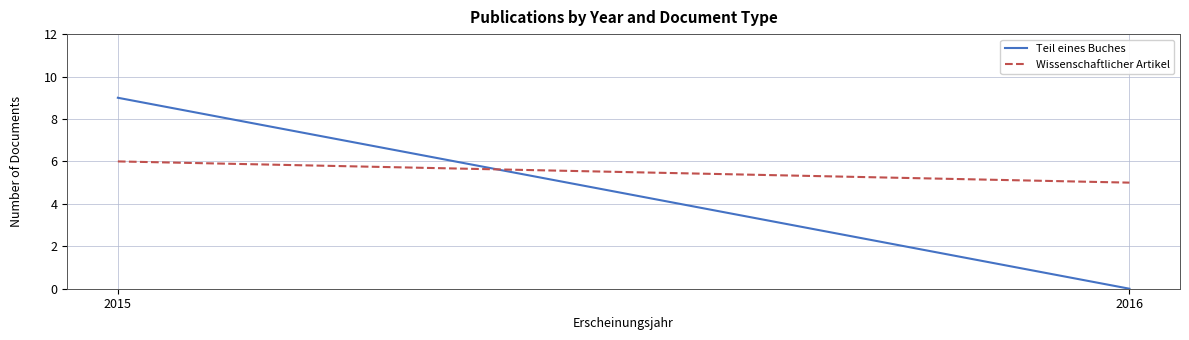

Reading left to right, what are all the values shown in this chart?

Teil eines Buches: 9	0
Wissenschaftlicher Artikel: 6	5